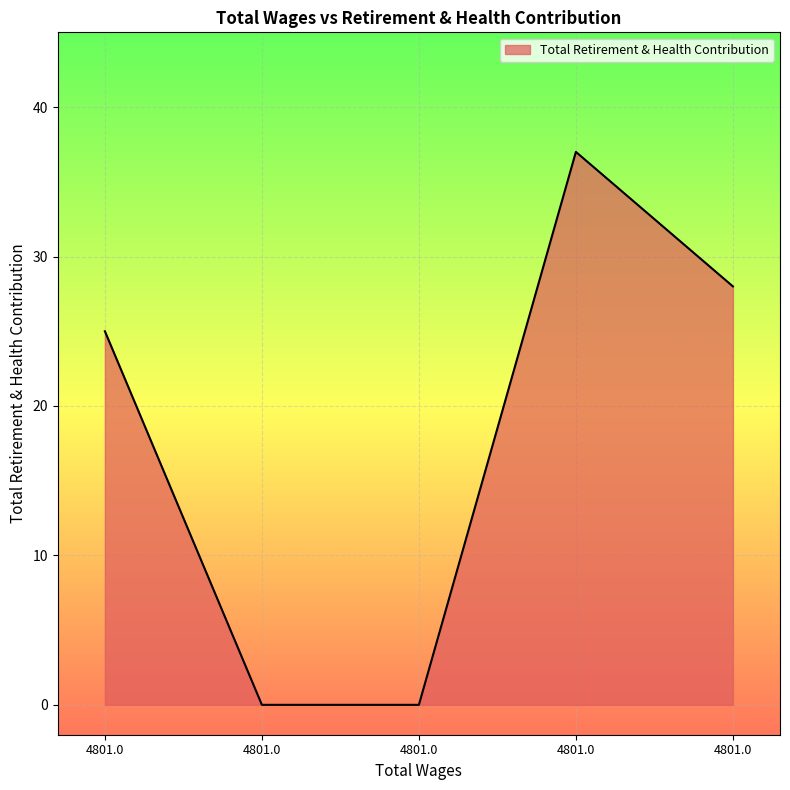

Does the chart display data point markers on the line(s)?

No